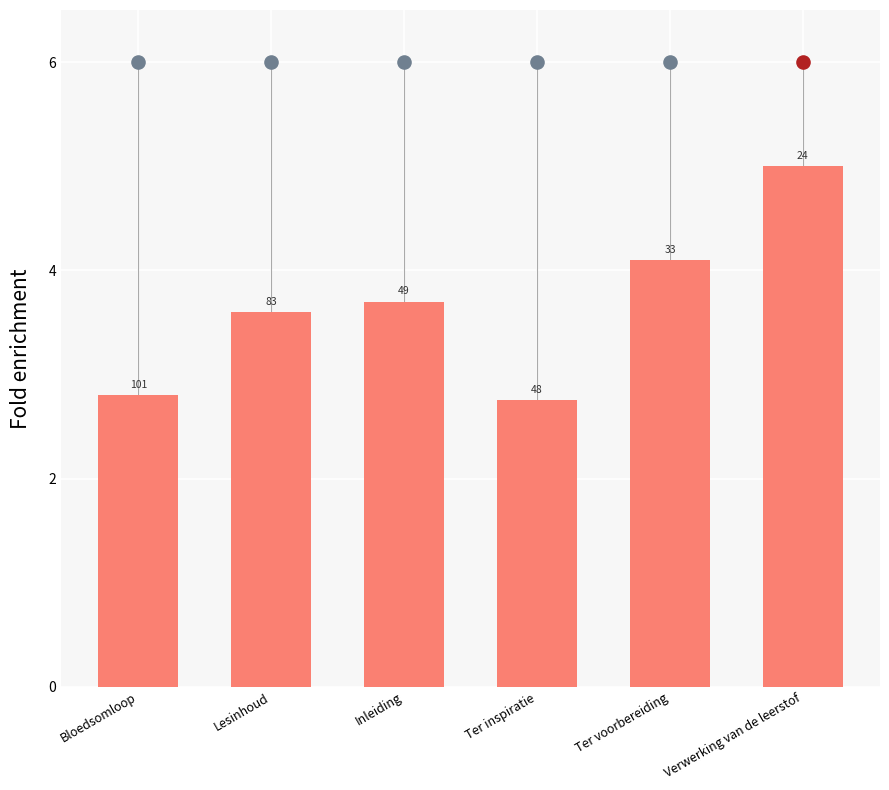

What is the change in value from Ter inspiratie to Verwerking van de leerstof?

+2.2